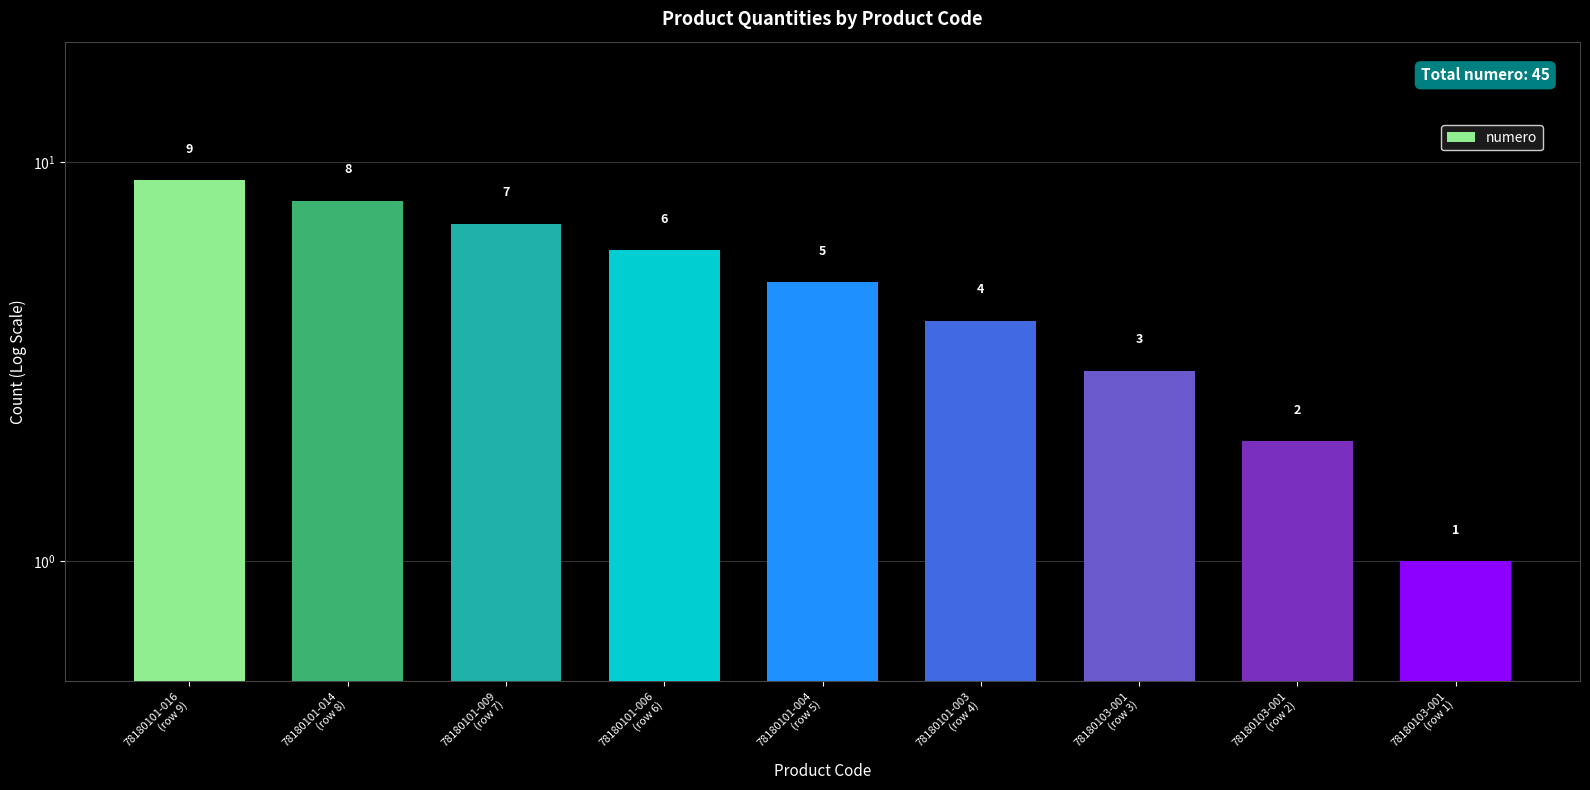

What is the change in value from 78180101-004
(row 5) to 78180101-003
(row 4)?

-1